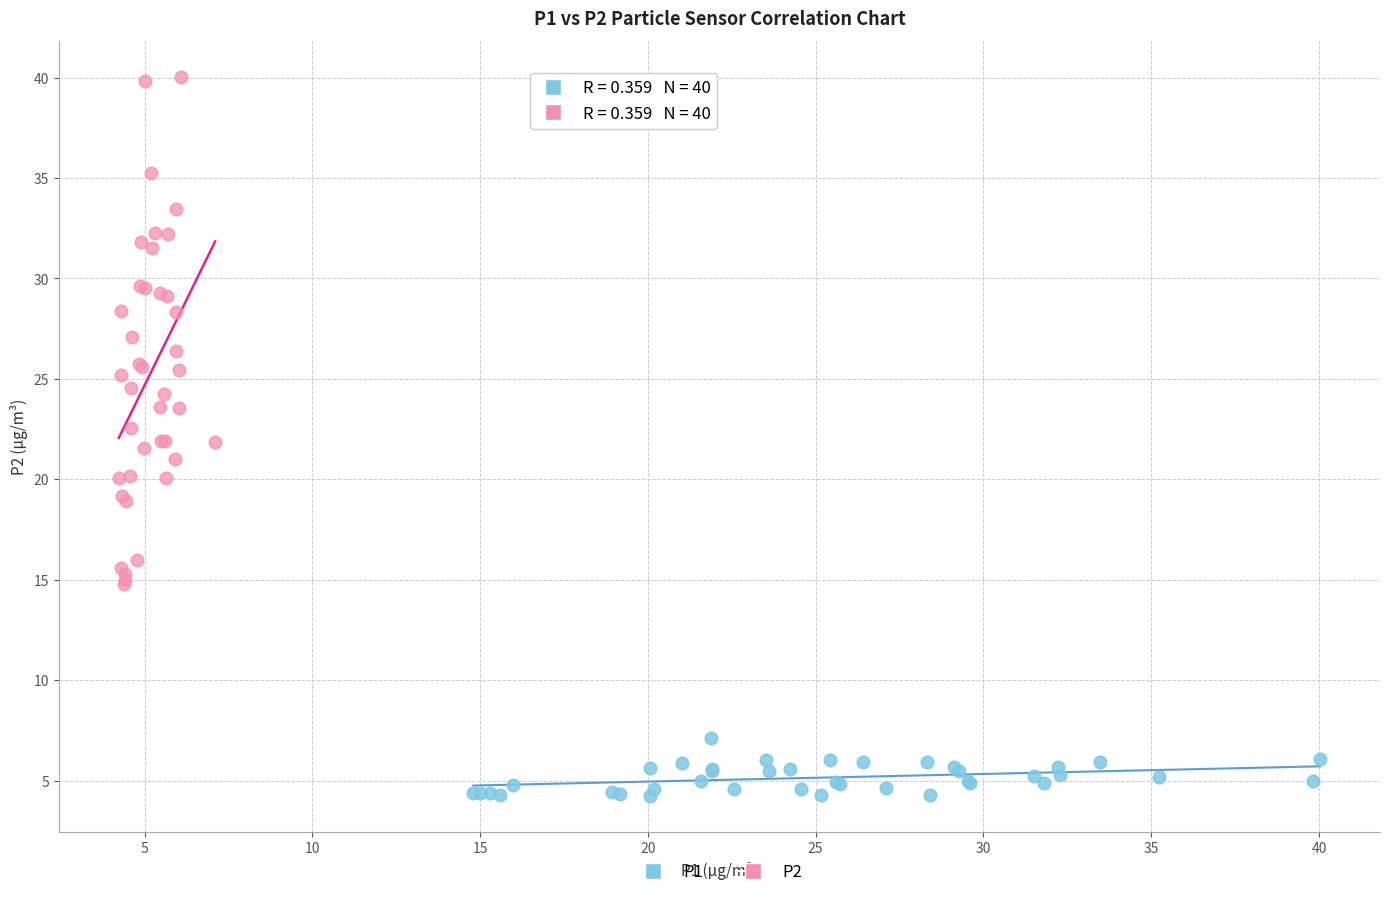

Which series has the widest spread of Y values?

P2